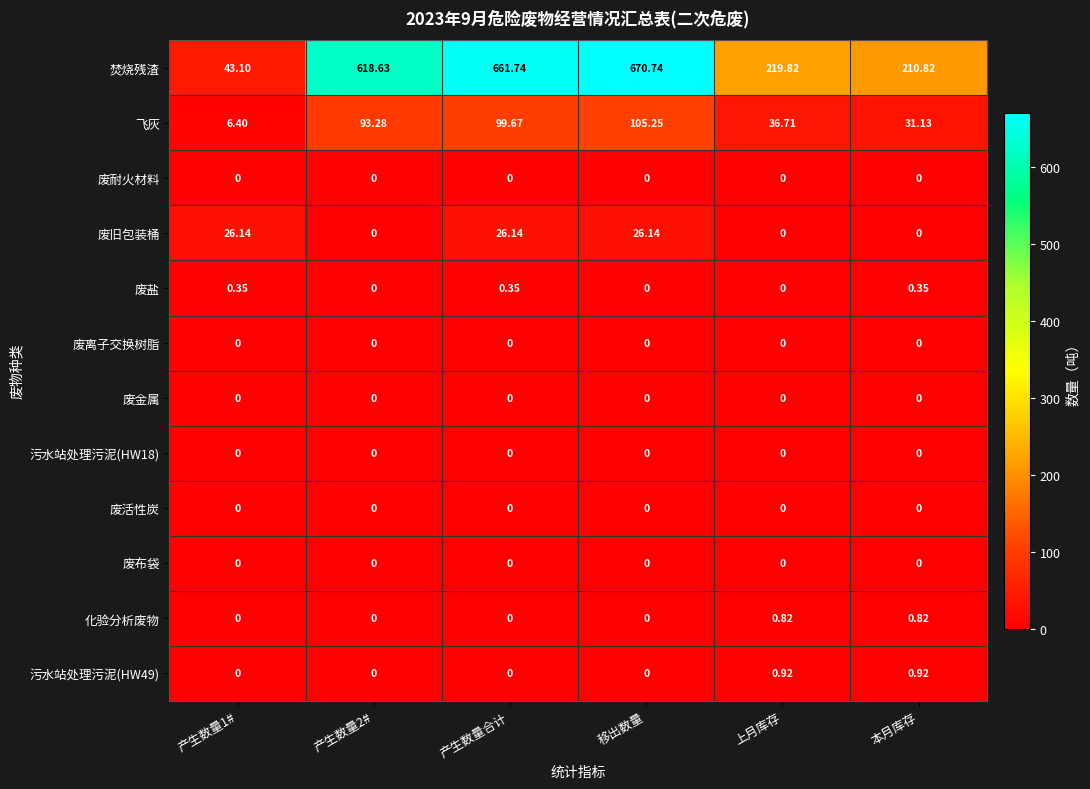

Which series has the largest total across all categories?

焚烧残渣